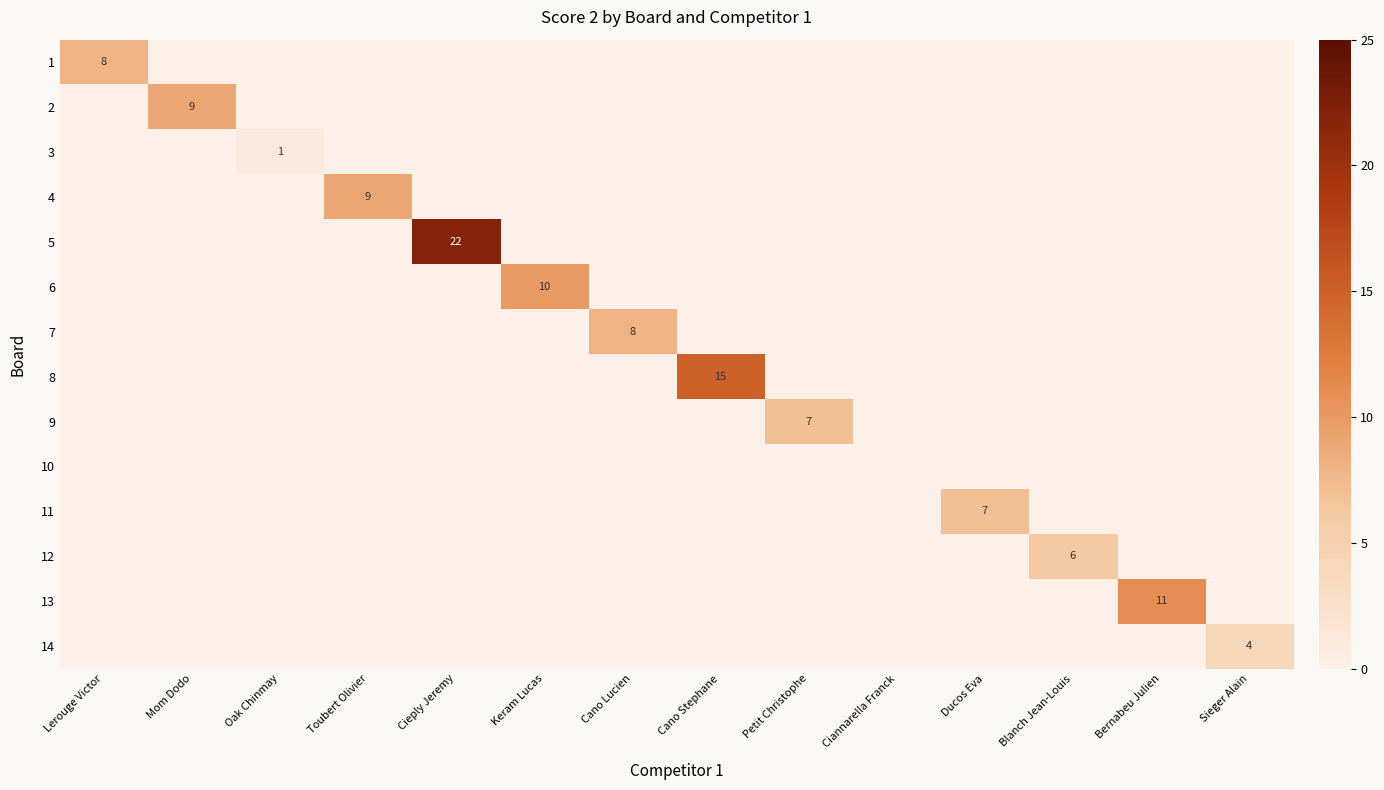

The value of 3 at Oak Chinmay is 1. True or false?

True